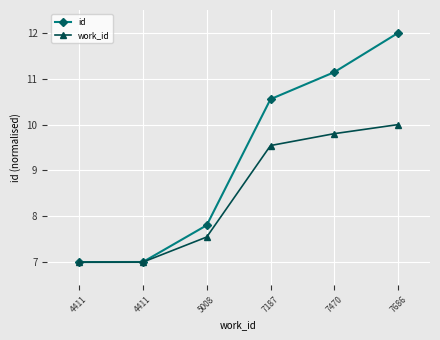

What is the difference between the work_id values at 7187 and 5008?

2.0